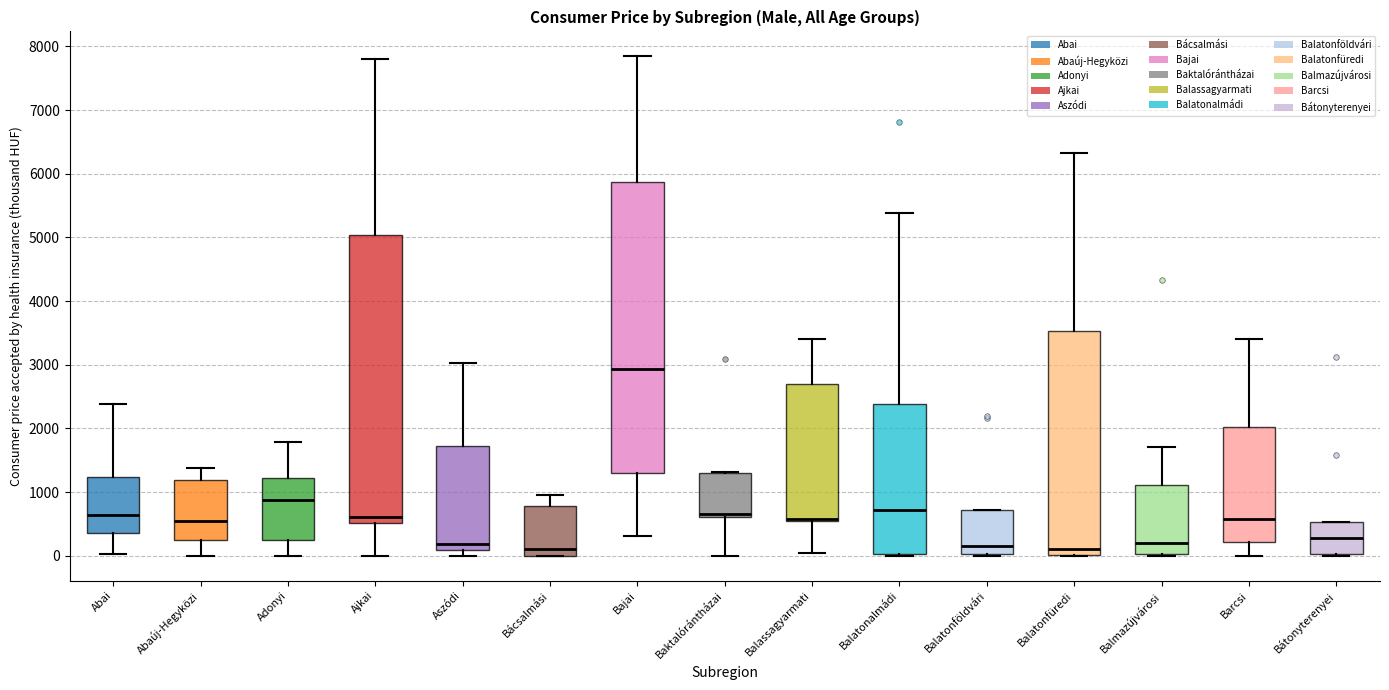

Reading left to right, read every box against the y-axis: the position of its median line, the range the box covers, and the ends of its whiskers. The values are not printed on the chart, so give them approximately, as read against the axis.

Abai: median 600, box 400 to 1200, whiskers 0 to 2400
Abaúj-Hegyközi: median 500, box 200 to 1200, whiskers 0 to 1400
Adonyi: median 900, box 300 to 1200, whiskers 0 to 1800
Ajkai: median 600, box 500 to 5000, whiskers 0 to 7800
Aszódi: median 200, box 100 to 1700, whiskers 0 to 3000
Bácsalmási: median 100, box 0 to 800, whiskers 0 to 1000
Bajai: median 2900, box 1300 to 5900, whiskers 300 to 7800
Baktalórántházai: median 700, box 600 to 1300, whiskers 0 to 1300
Balassagyarmati: median 600 (drawn on the box's lower edge), box 500 to 2700, whiskers 0 to 3400
Balatonalmádi: median 700, box 0 to 2400, whiskers 0 (just below the box's lower edge) to 5400
Balatonföldvári: median 200, box 0 to 700, whiskers 0 (just below the box's lower edge) to 700
Balatonfüredi: median 100, box 0 to 3500, whiskers 0 to 6300
Balmazújvárosi: median 200, box 0 to 1100, whiskers 0 to 1700
Barcsi: median 600, box 200 to 2000, whiskers 0 to 3400
Bátonyterenyei: median 300, box 0 to 500, whiskers 0 to 500